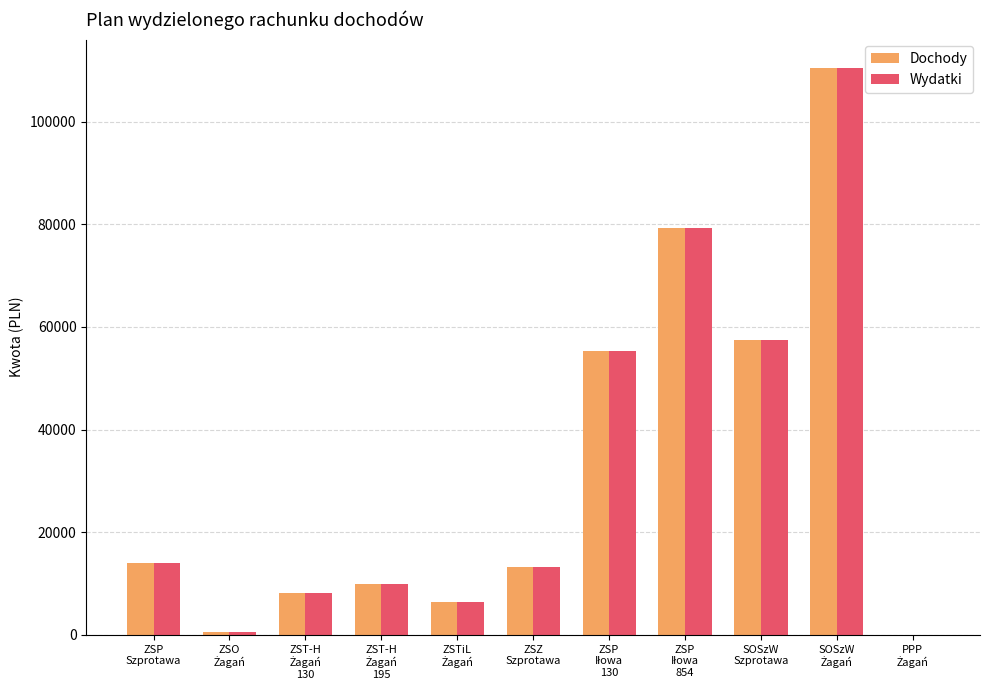

What is the highest value of the Dochody series?

110500